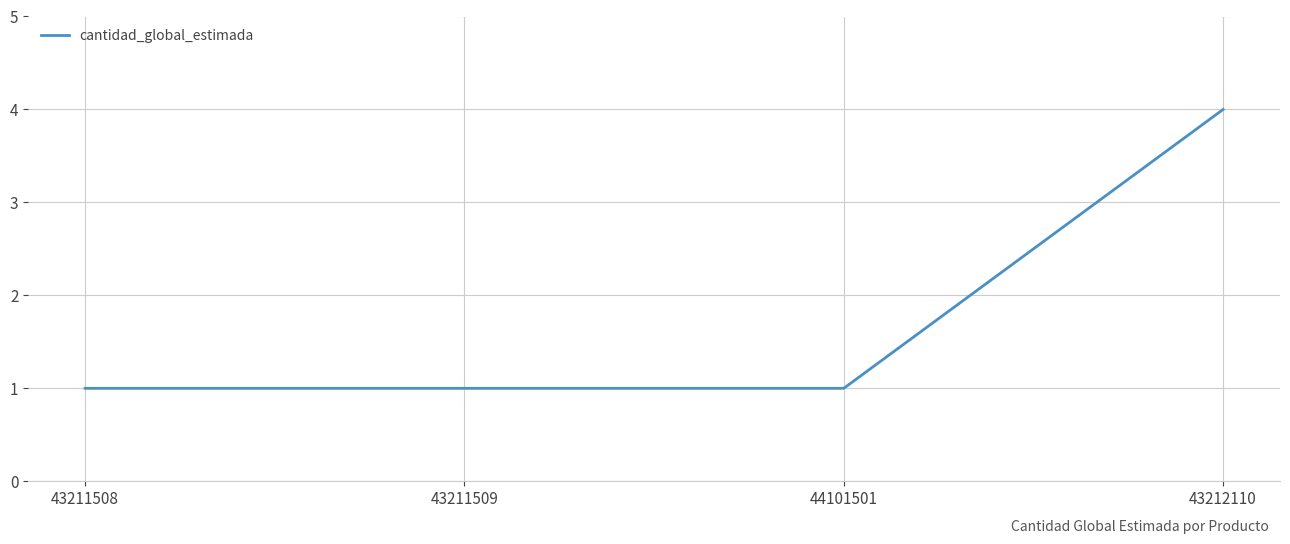

What is the ratio of the value at 43211509 to the value at 43211508?

1.0